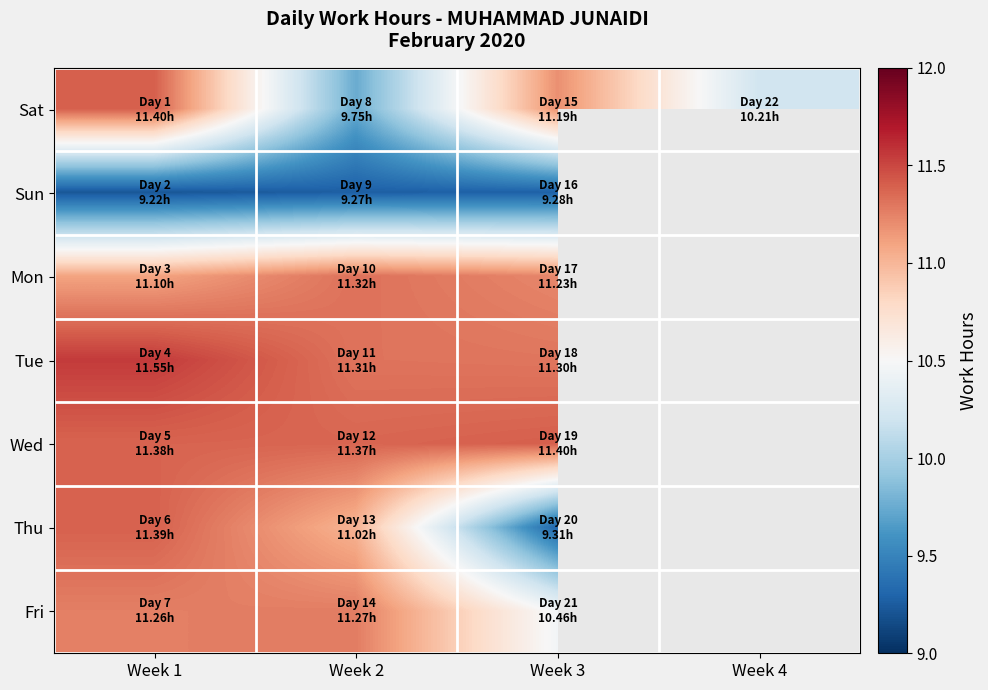

Which category has the highest value in the Thu series?

Week 1